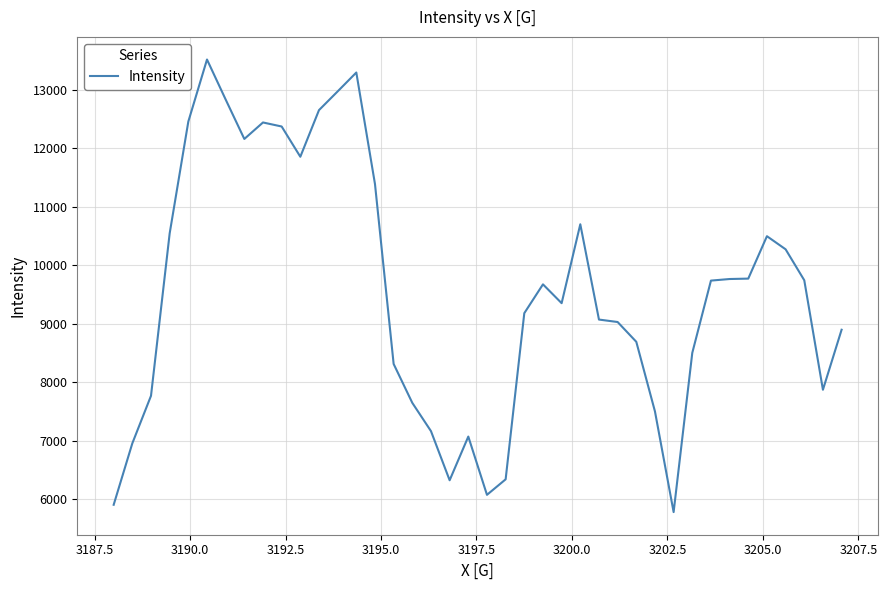

What is the difference between the maximum and minimum values?

7736.0